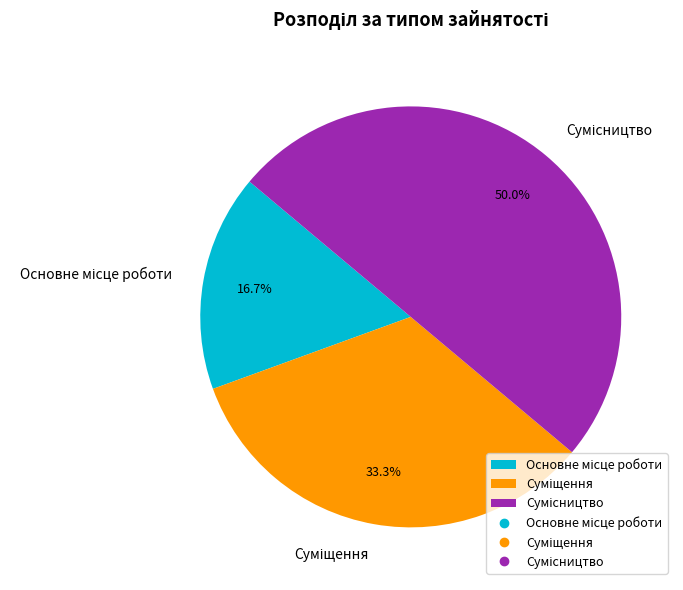

Is it true that Суміщення is 33% of the pie?

True